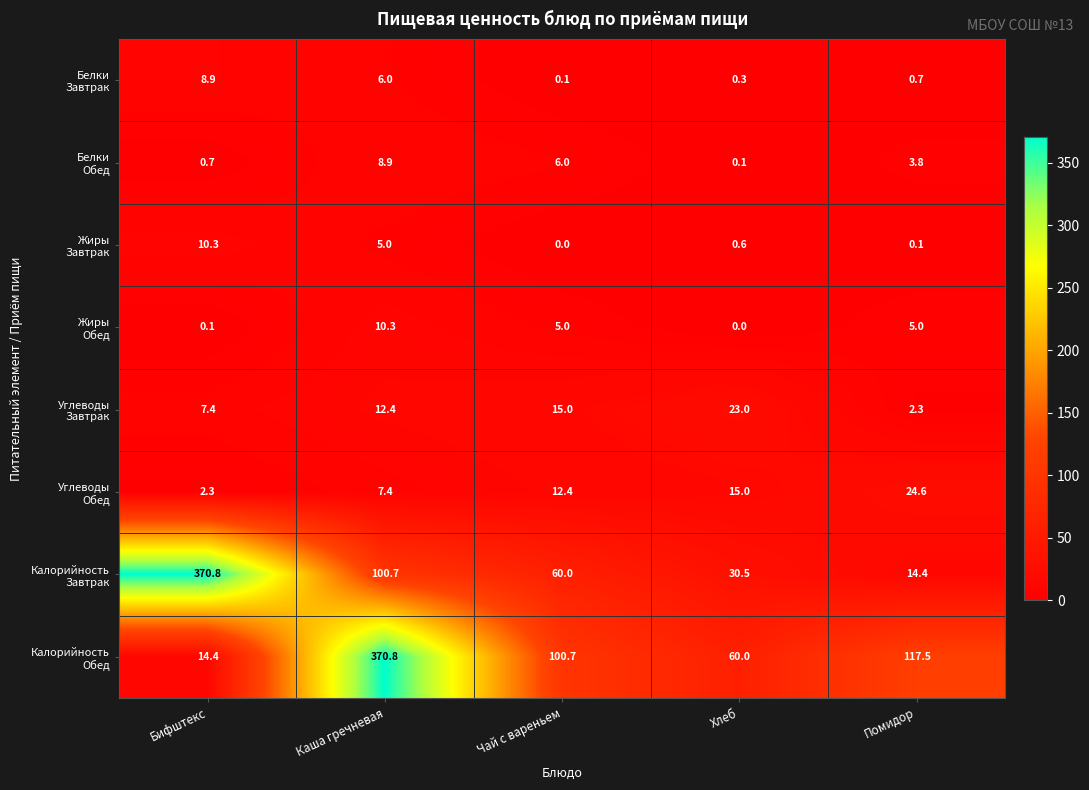

What is the difference between the highest and lowest values at Чай с вареньем?

100.7